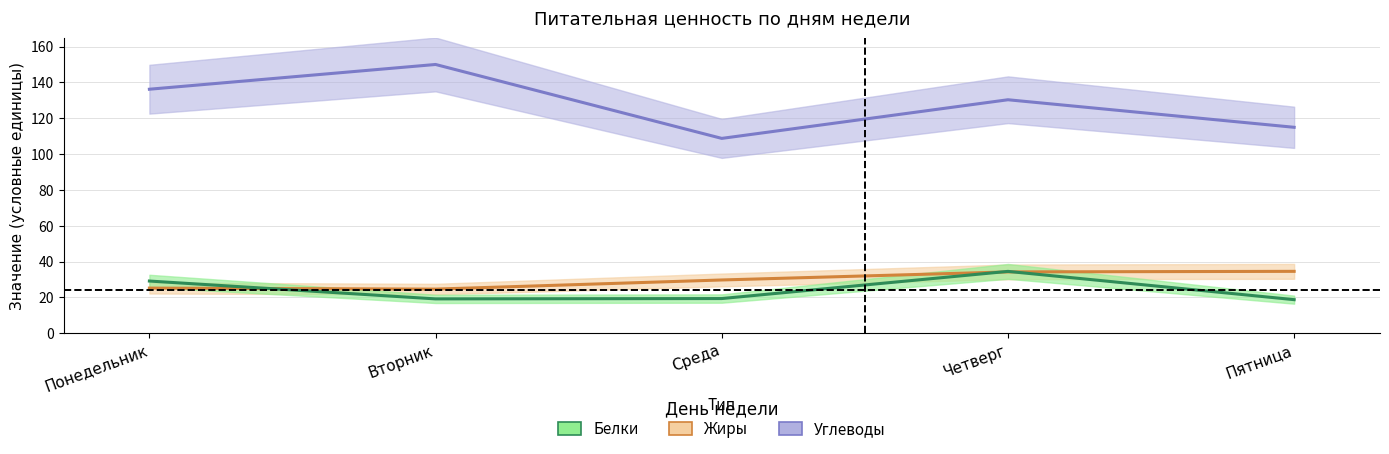

Which series has the widest spread of values?

Углеводы